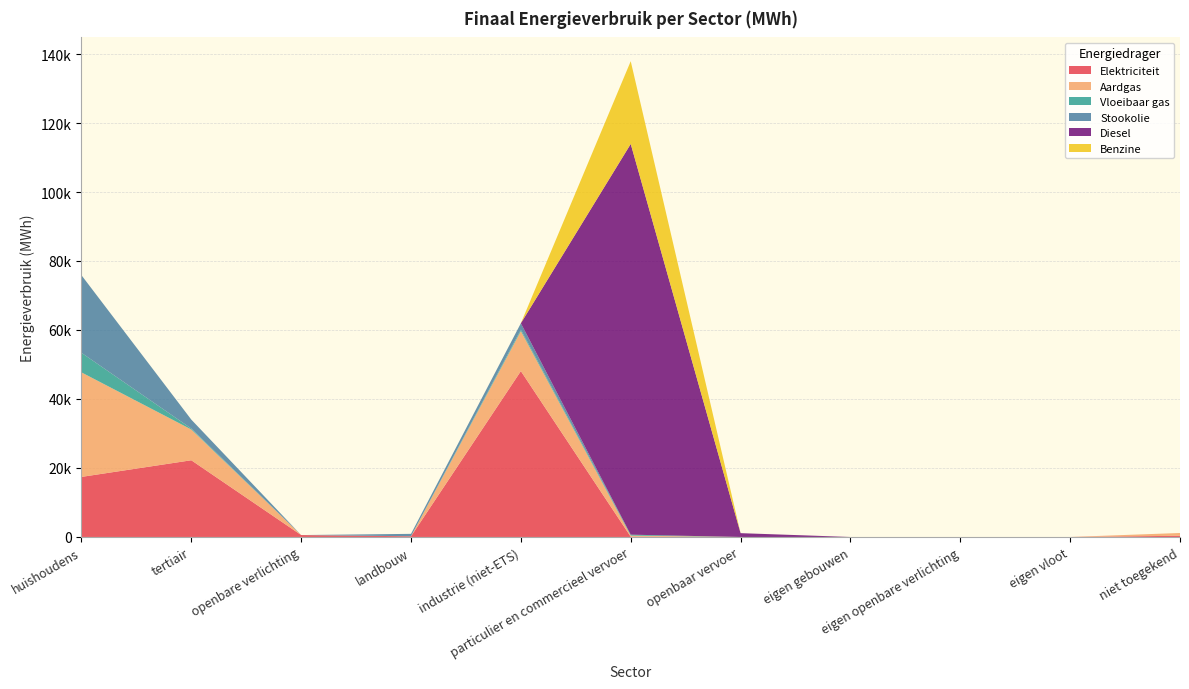

Reading left to right, transcribe all the data shown in this chart.

Elektriciteit: huishoudens=17409.4	tertiair=22236.3	openbare verlichting=552.1	landbouw=193.8	industrie (niet-ETS)=48087.0	particulier en commercieel vervoer=79.0	openbaar vervoer=0.0	eigen gebouwen=0.0	eigen openbare verlichting=0.0	eigen vloot=0.0	niet toegekend=347.6
Aardgas: huishoudens=30302.8	tertiair=8917.8	openbare verlichting=0.0	landbouw=15.2	industrie (niet-ETS)=11593.3	particulier en commercieel vervoer=316.0	openbaar vervoer=0.0	eigen gebouwen=0.0	eigen openbare verlichting=0.0	eigen vloot=0.0	niet toegekend=806.3
Vloeibaar gas: huishoudens=5672.9	tertiair=276.1	openbare verlichting=0.0	landbouw=6.0	industrie (niet-ETS)=415.3	particulier en commercieel vervoer=270.1	openbaar vervoer=0.0	eigen gebouwen=0.0	eigen openbare verlichting=0.0	eigen vloot=0.0	niet toegekend=0.0
Stookolie: huishoudens=22494.9	tertiair=2589.1	openbare verlichting=0.0	landbouw=684.8	industrie (niet-ETS)=1859.5	particulier en commercieel vervoer=0.0	openbaar vervoer=0.0	eigen gebouwen=0.0	eigen openbare verlichting=0.0	eigen vloot=0.0	niet toegekend=0.0
Diesel: huishoudens=0.0	tertiair=0.0	openbare verlichting=0.0	landbouw=0.0	industrie (niet-ETS)=0.0	particulier en commercieel vervoer=113266.9	openbaar vervoer=1103.1	eigen gebouwen=0.0	eigen openbare verlichting=0.0	eigen vloot=0.0	niet toegekend=0.0
Benzine: huishoudens=0.0	tertiair=0.0	openbare verlichting=0.0	landbouw=0.0	industrie (niet-ETS)=0.0	particulier en commercieel vervoer=23987.6	openbaar vervoer=0.0	eigen gebouwen=0.0	eigen openbare verlichting=0.0	eigen vloot=0.0	niet toegekend=0.0